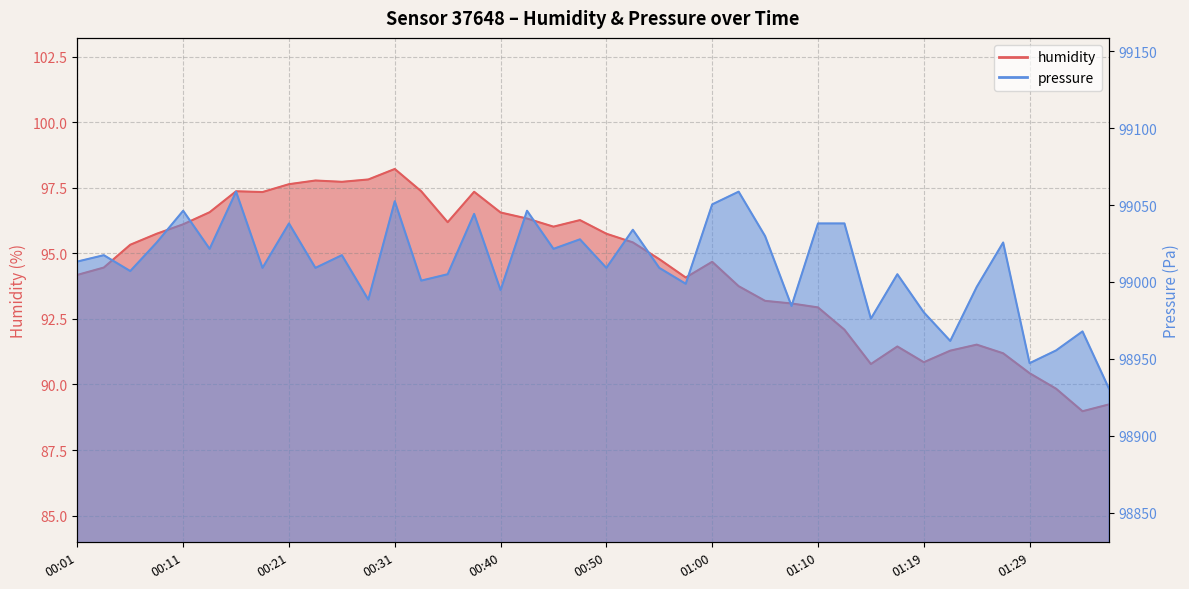

What is the sum of the pressure values at 00:09 and 01:07?

198010.0